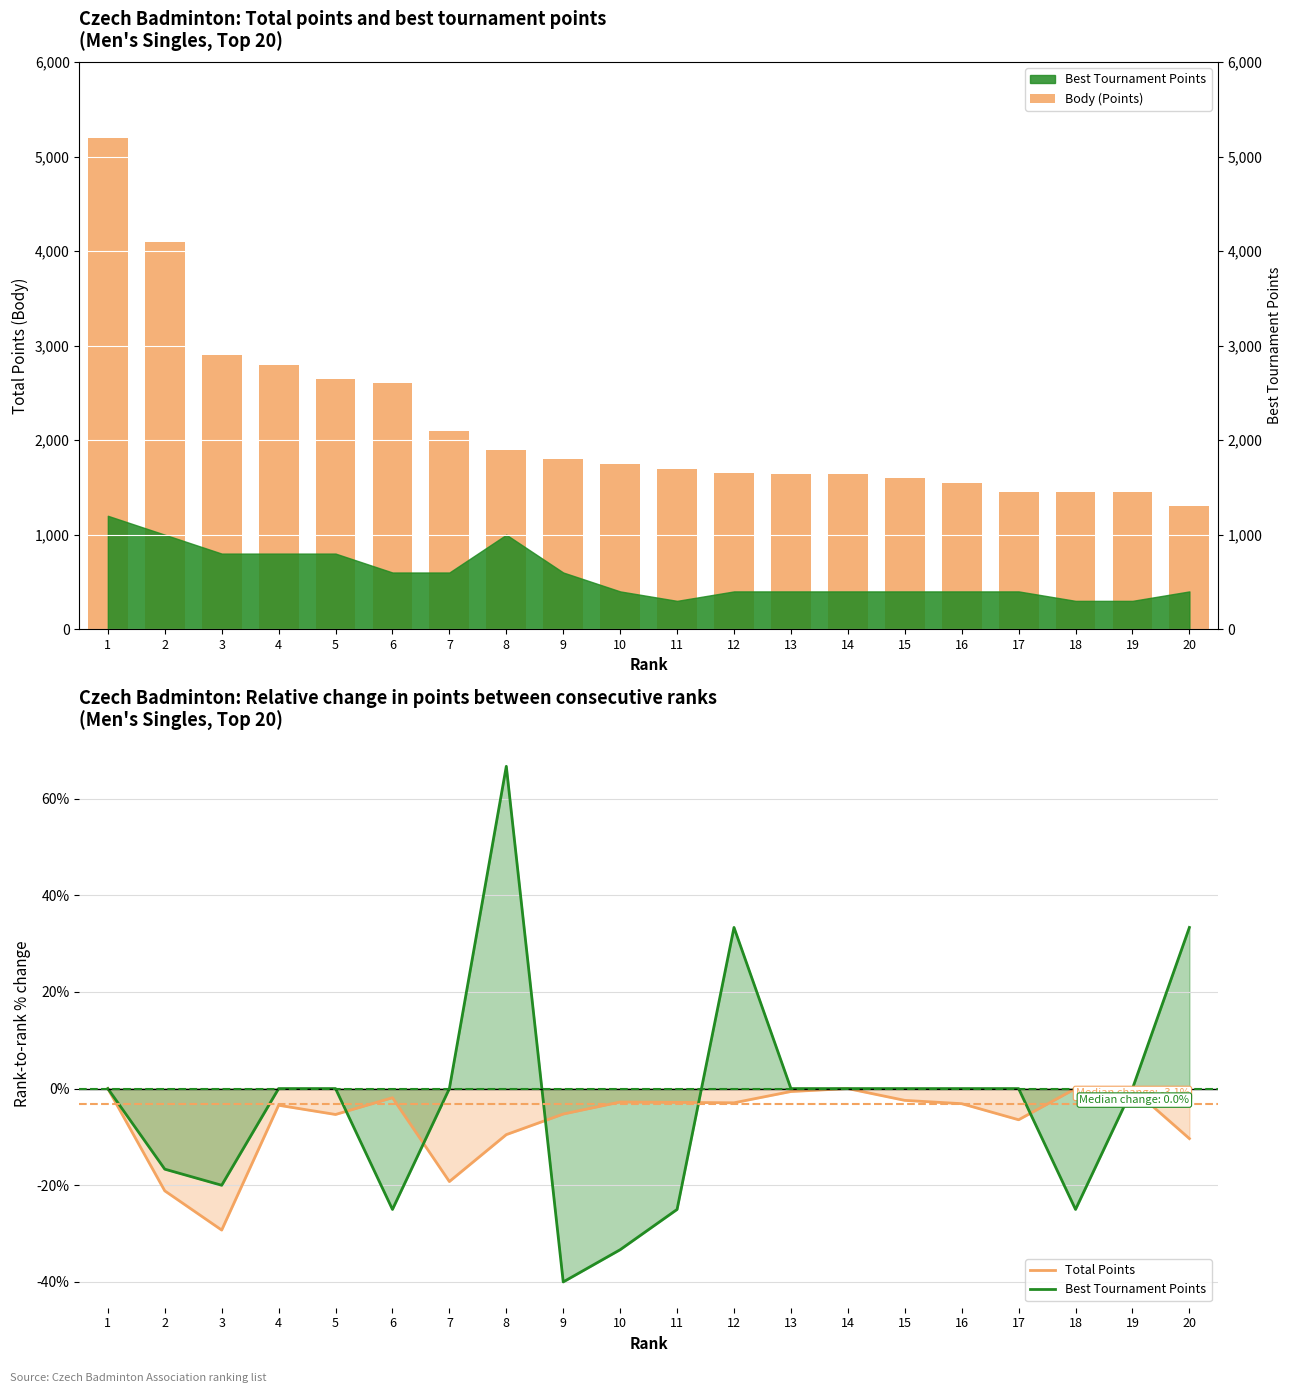

The value of Body (Points) at 17 is 1450.0. True or false?

True